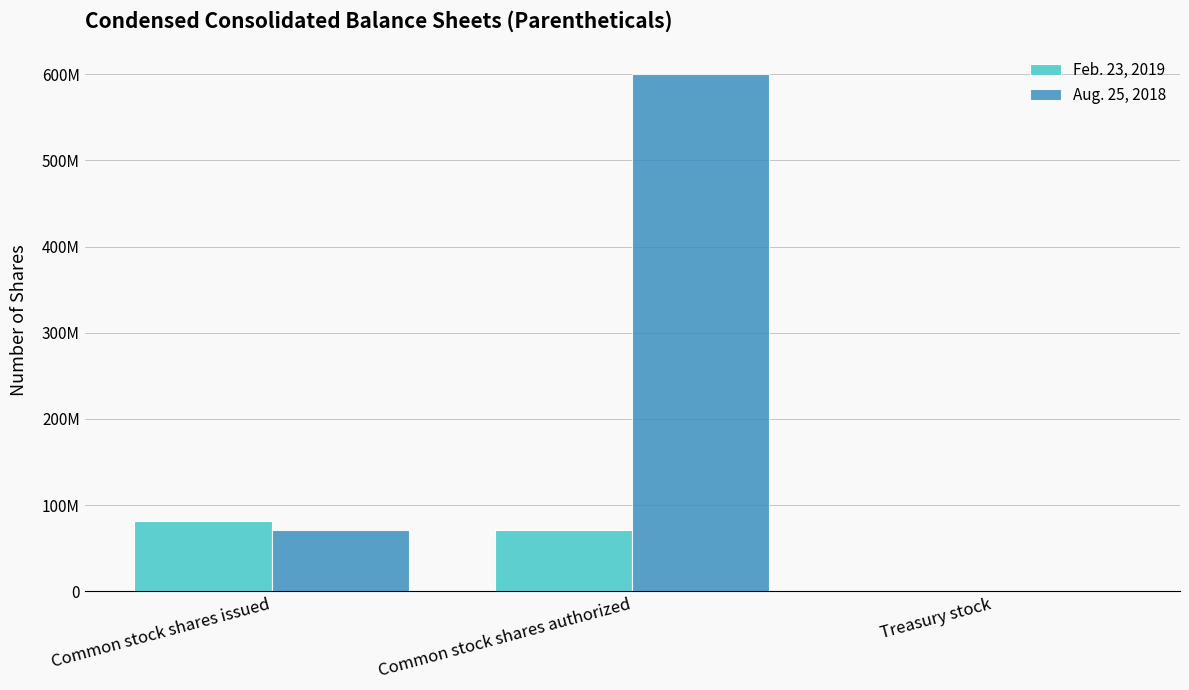

Is the value of Aug. 25, 2018 at Treasury stock greater than the value of Feb. 23, 2019 at Common stock shares authorized?

No